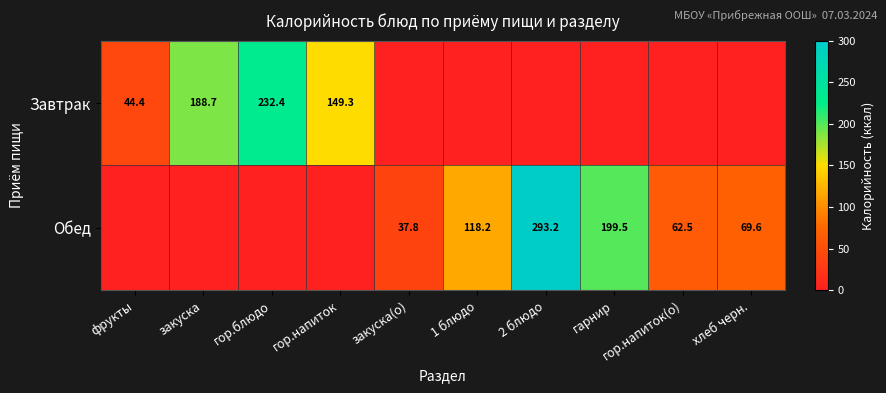

What is the difference between the Обед values at гор.напиток(о) and хлеб черн.?

7.1